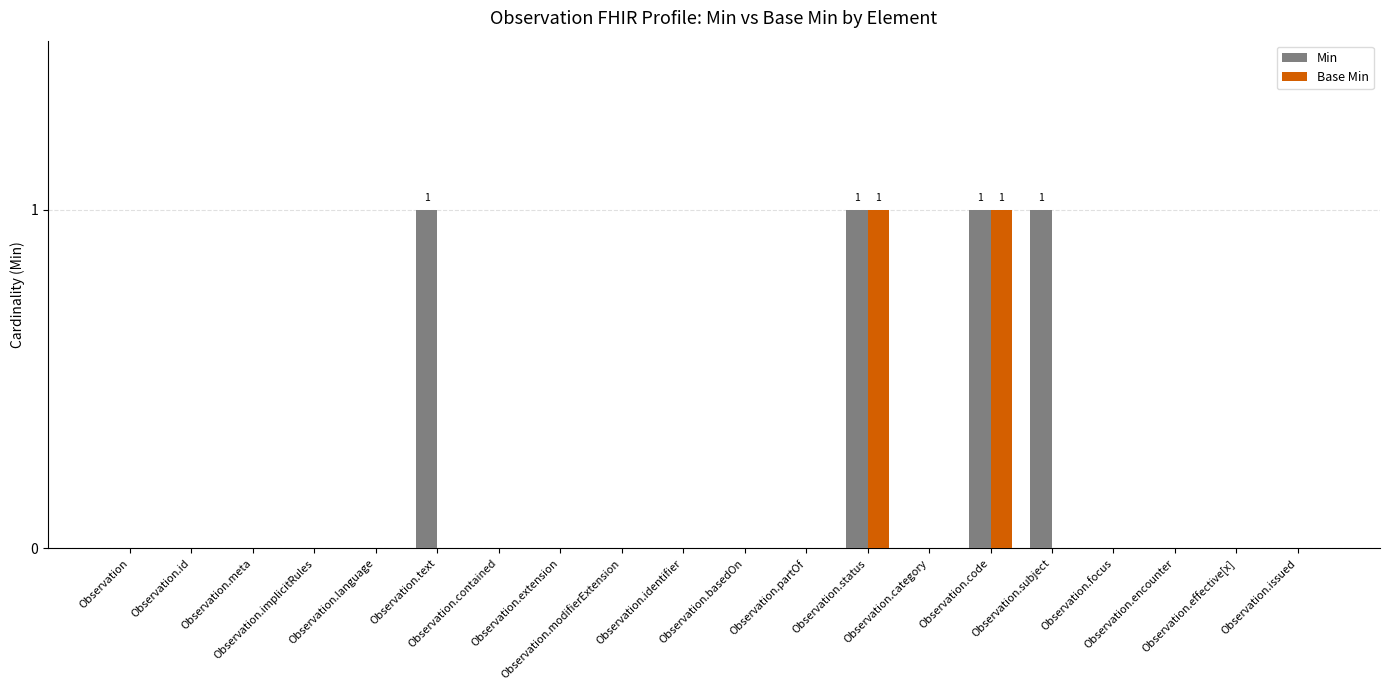

Which series has the largest total across all categories?

Min